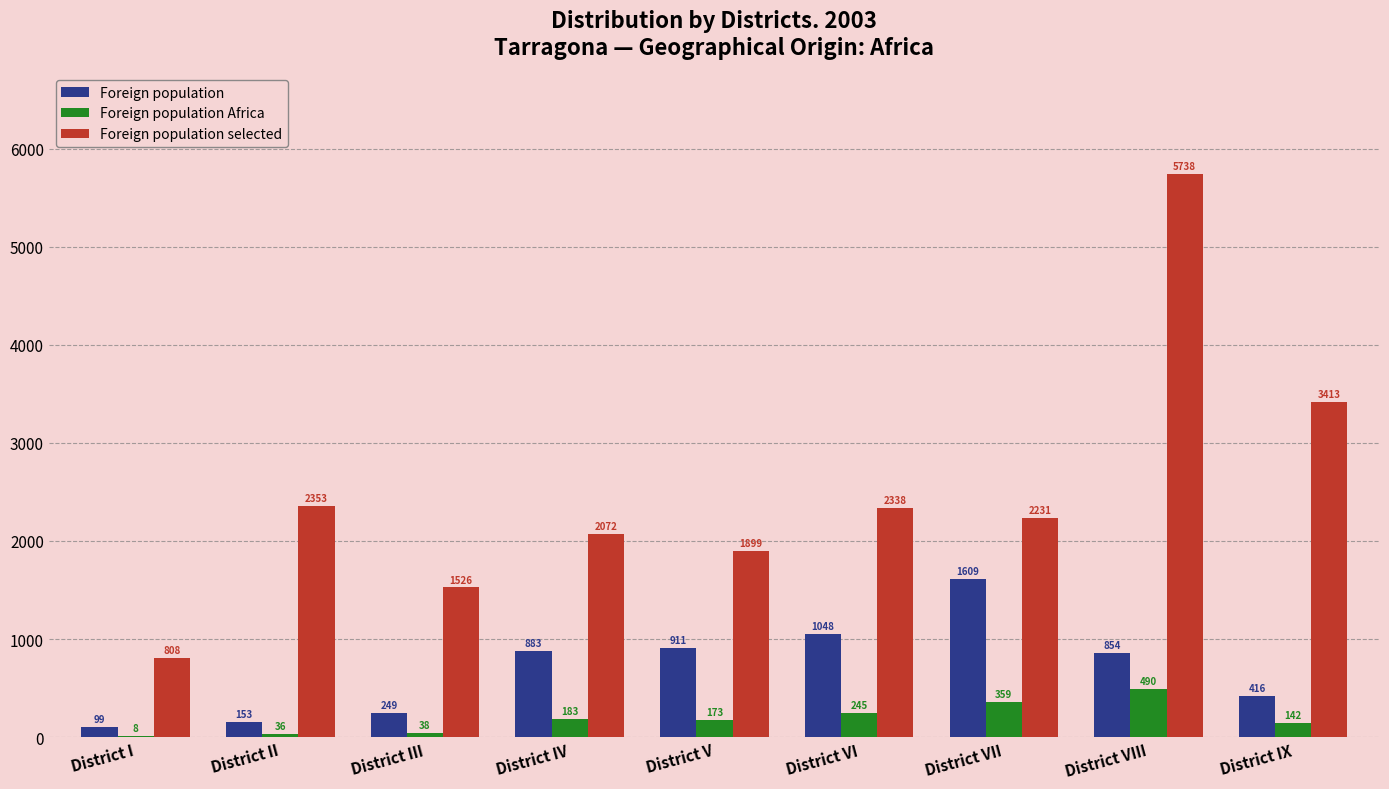

How many categories are shown in the chart?

9